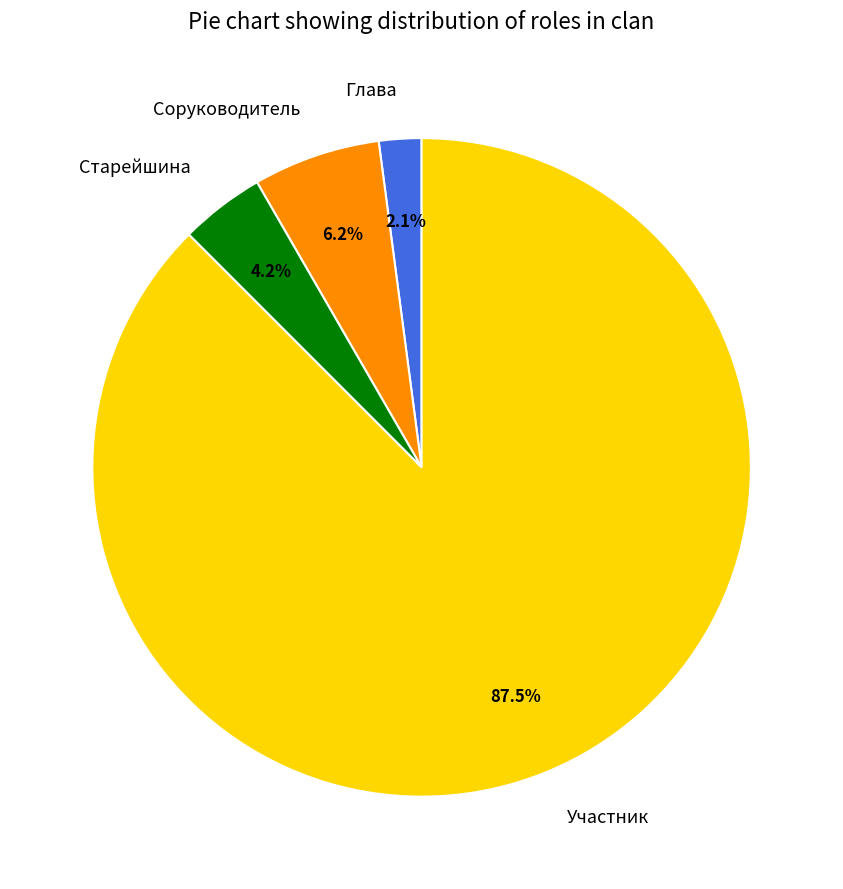

What percentage do Участник and Глава together represent?

89.6%